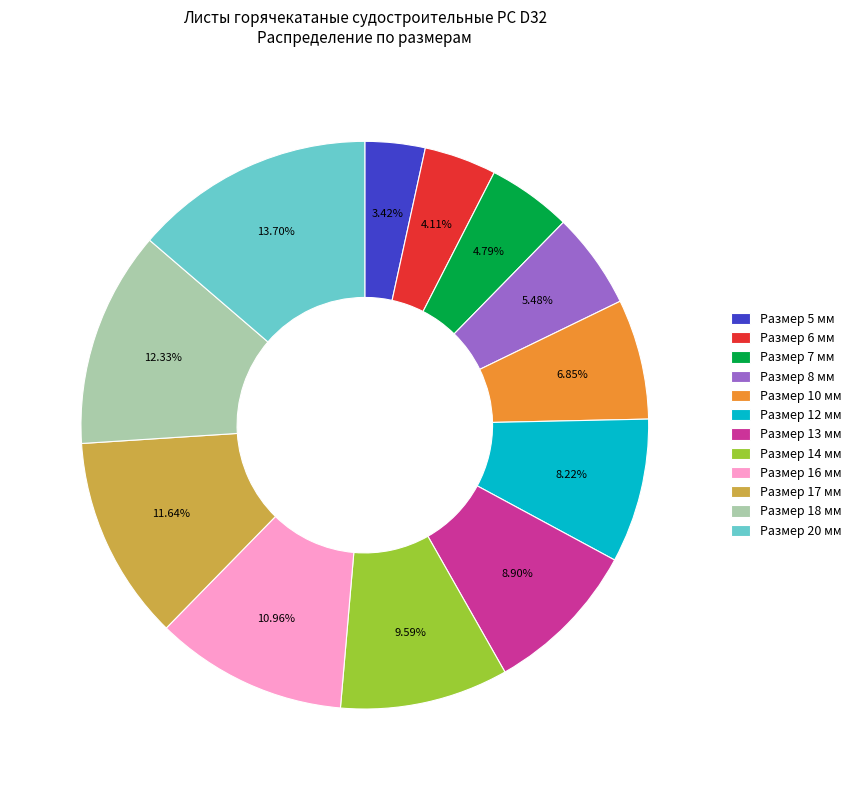

What is the ratio of the value at Размер 6 мм to the value at Размер 7 мм?

0.9